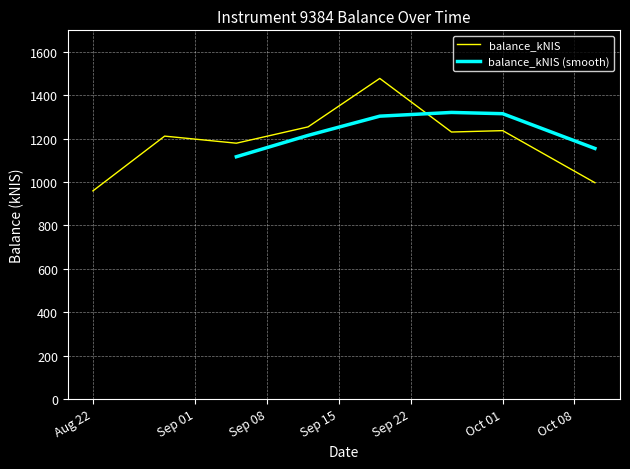

What is the label of the 5th point from the left?

2024-09-19